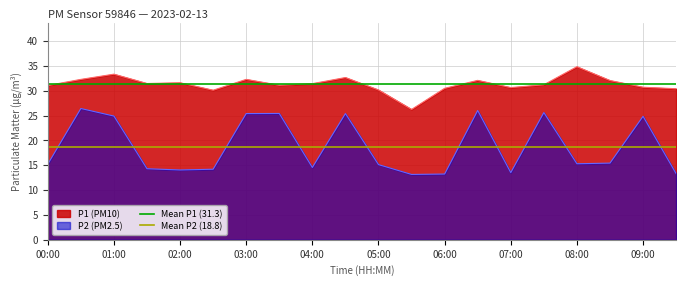

The P1 (PM10) series shows 52.4 at 03:00. True or false?

False